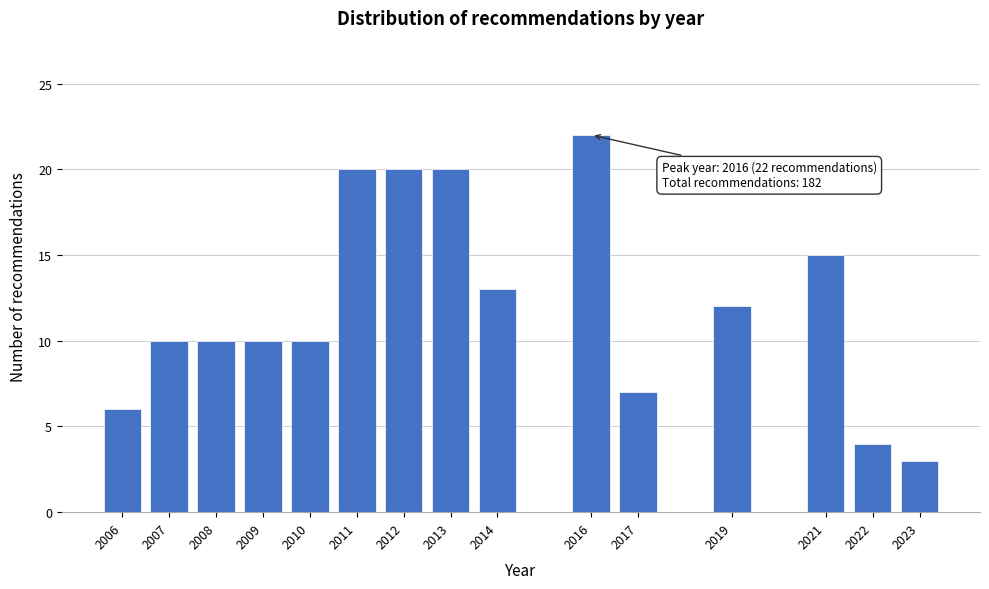

Reading left to right, what are all the values shown in this chart?

6	10	10	10	10	20	20	20	13	22	7	12	15	4	3